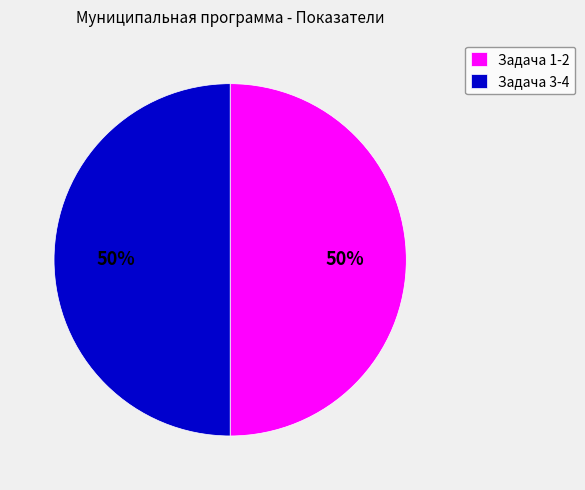

To the nearest percent, what is the combined percentage of Задача 1-2 and Задача 3-4?

100%